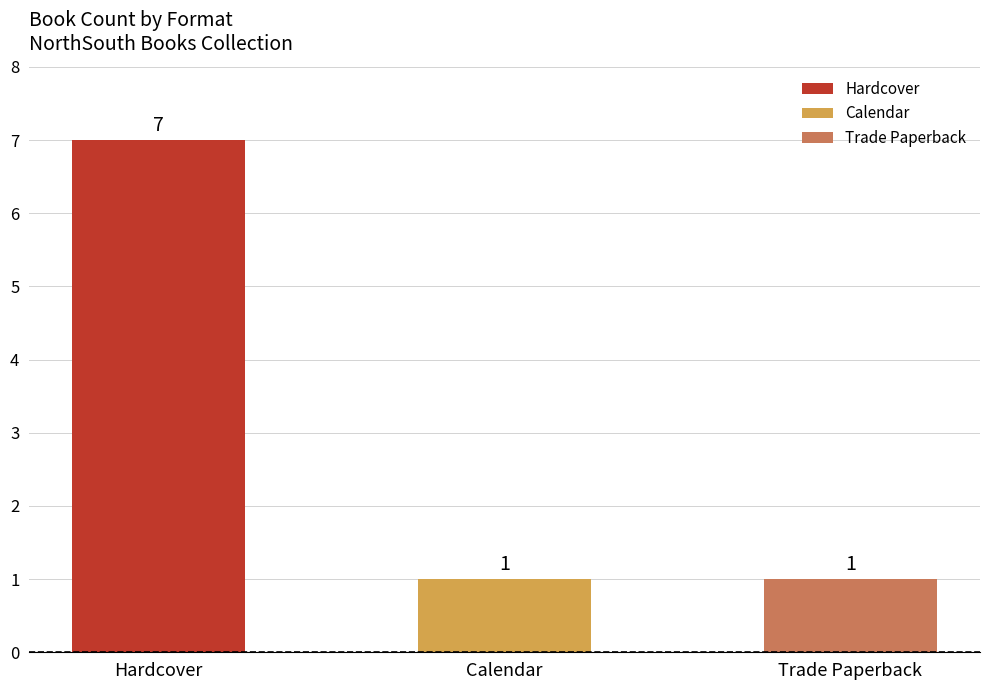

Which category has the highest value across all series?

Hardcover